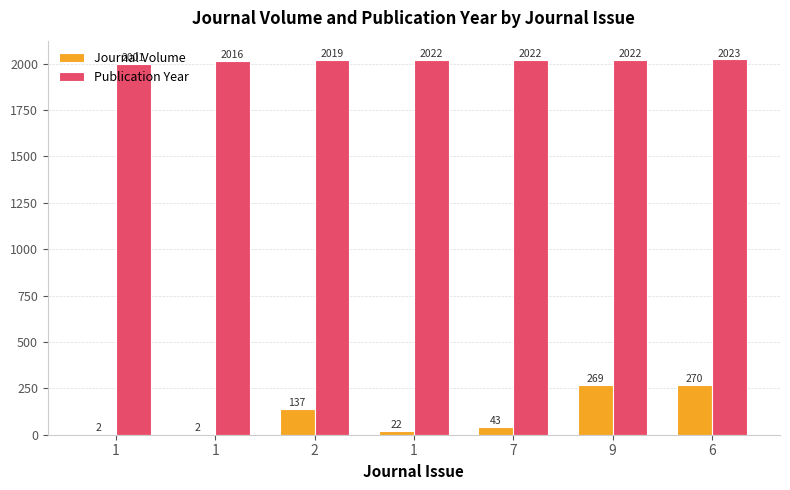

Is the value of Publication Year at 9 greater than the value of Journal Volume at 7?

Yes